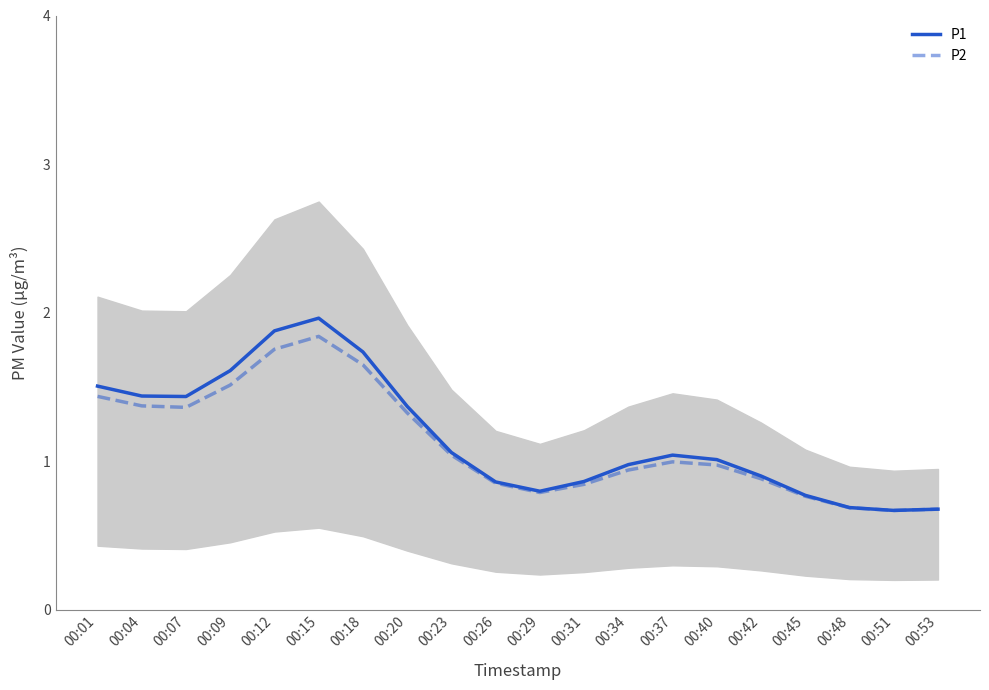

Rank the series by their average value, from highest to lowest.

P1, P2